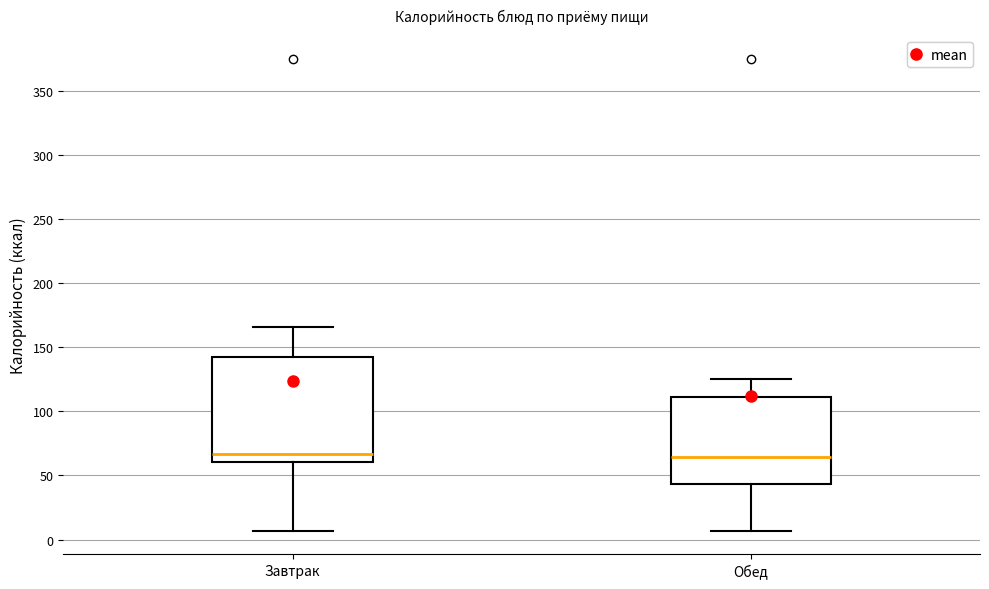

Where does the lower whisker of the box for Завтрак end on the y-axis? The values are not printed on the chart, so give them approximately, as read against the axis.

5